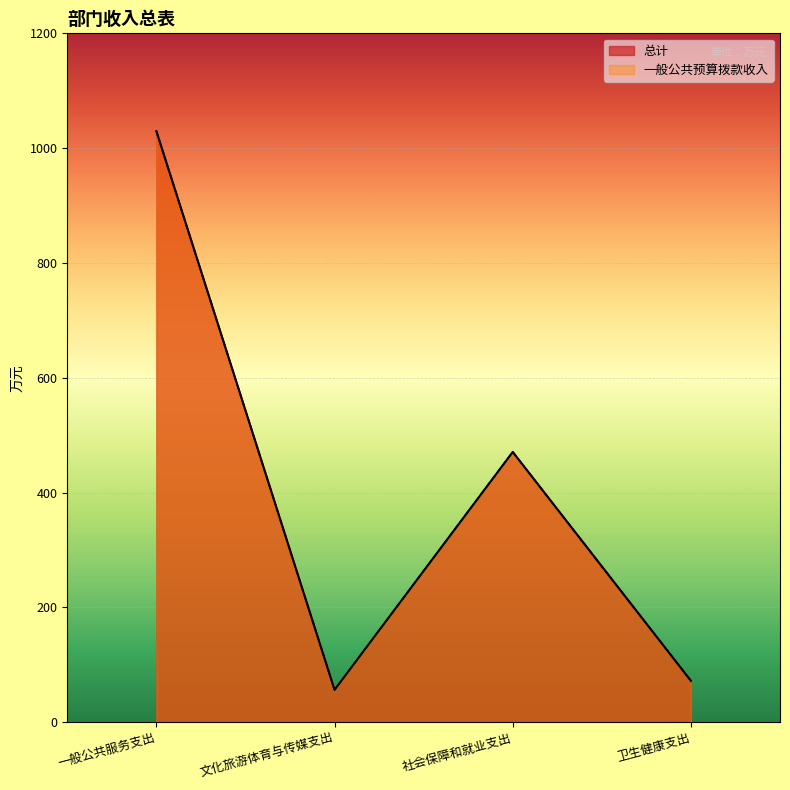

Between 一般公共服务支出 and 卫生健康支出, which is larger?

一般公共服务支出